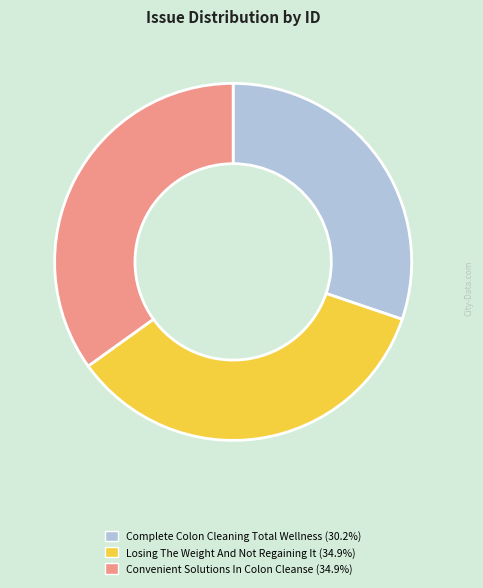

Is the sum of Convenient Solutions In Colon Cleanse and Complete Colon Cleaning Total Wellness greater than half?

Yes